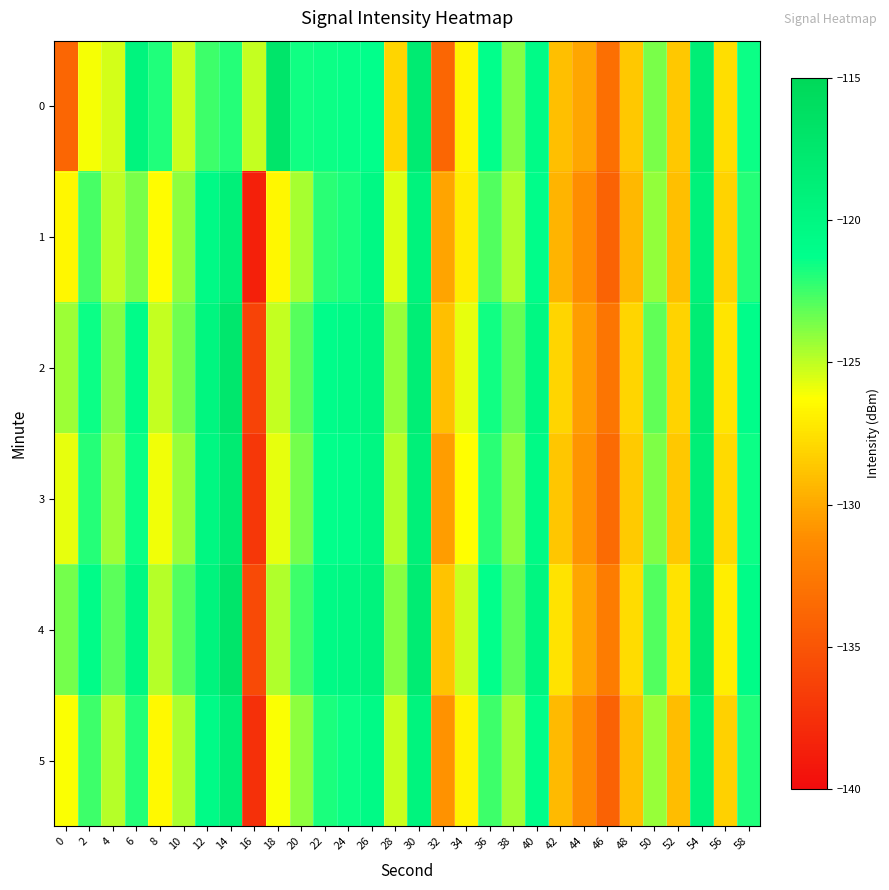

Between 30 and 36, which is larger?

30